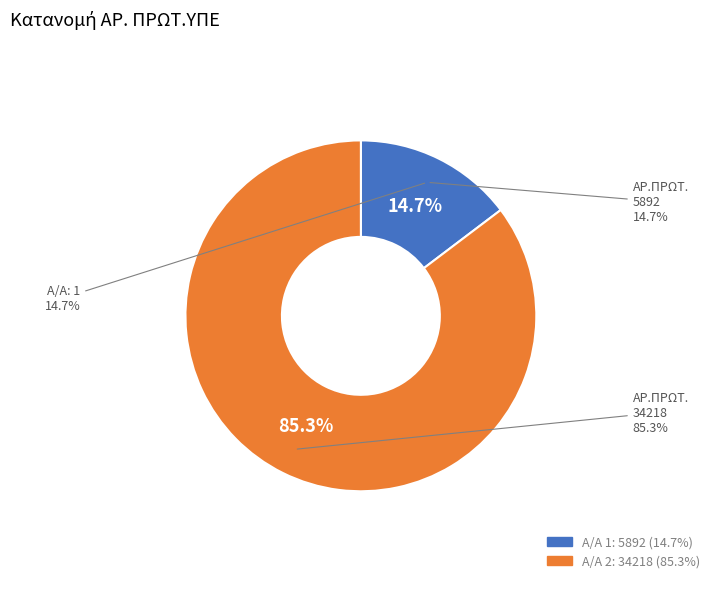

How many segments does this pie chart have?

2